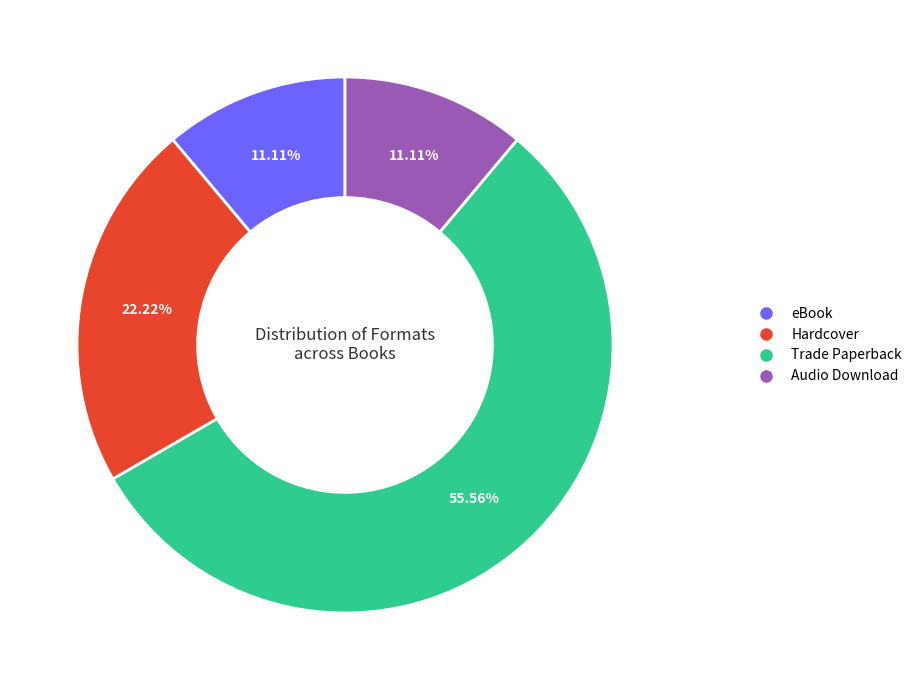

Count the number of slices in the pie.

4